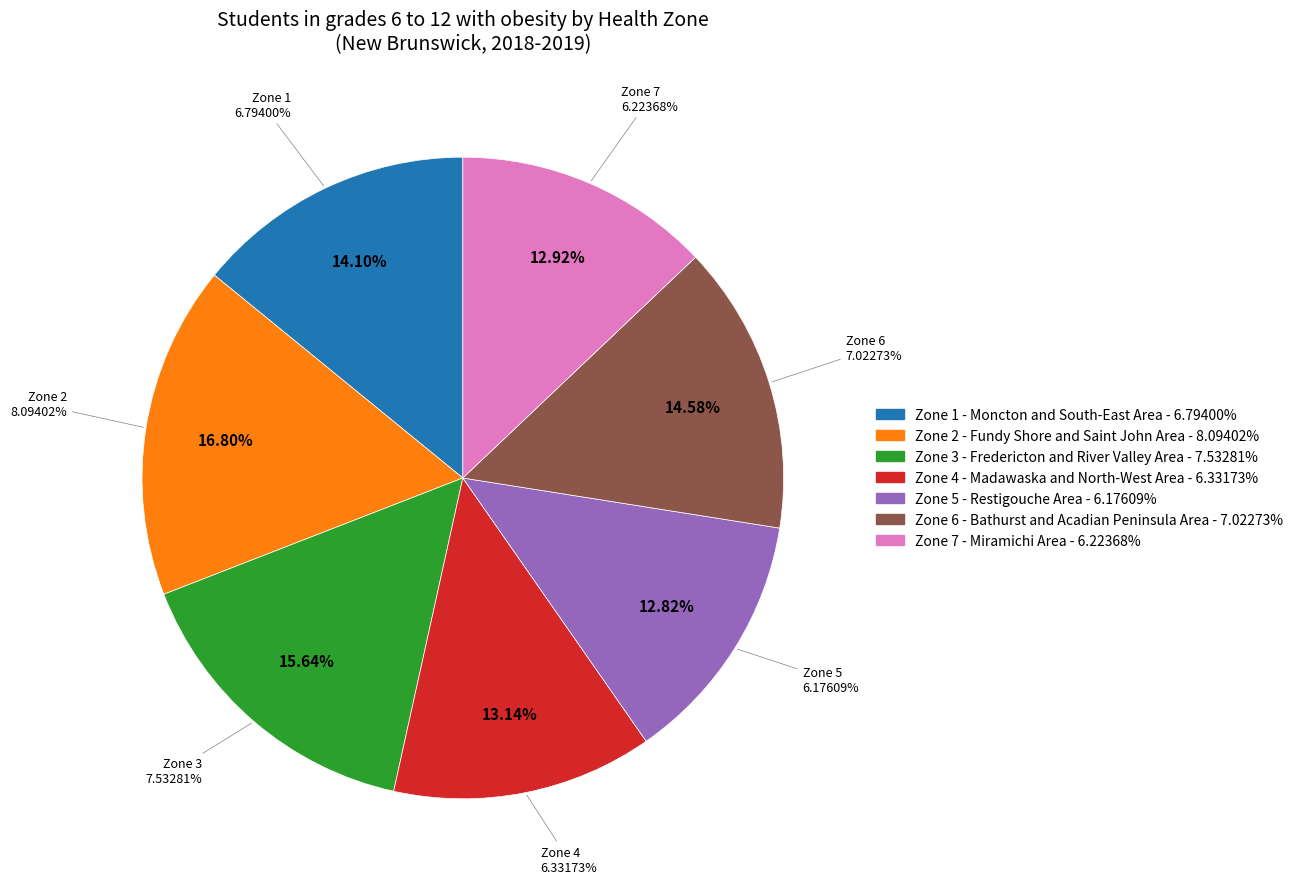

Which slice is the largest?

Zone 2 - Fundy Shore and Saint John Area